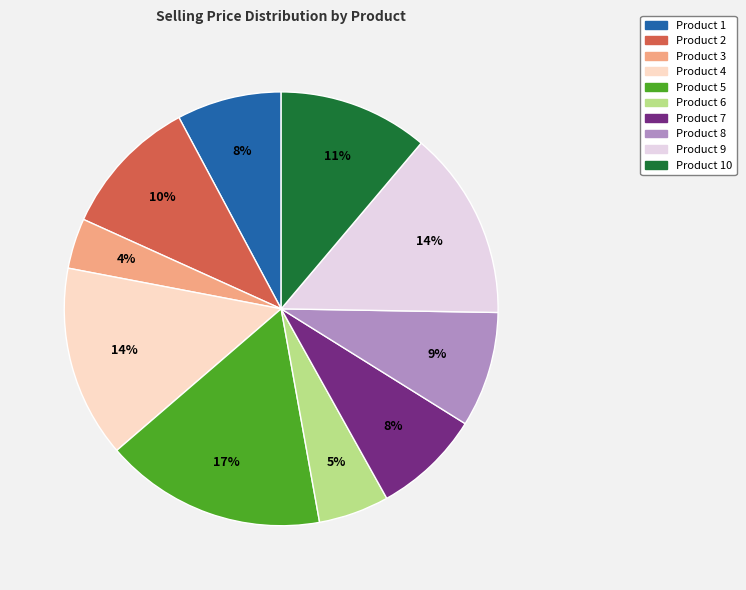

Is there any slice that represents more than half of the pie?

No